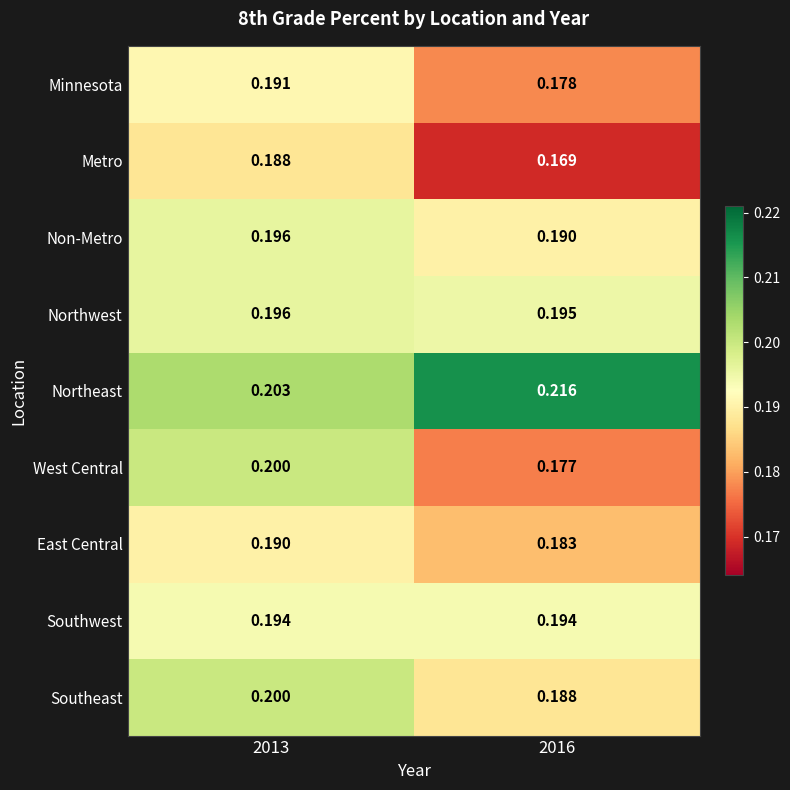

At how many categories does at least one series exceed 0?

2